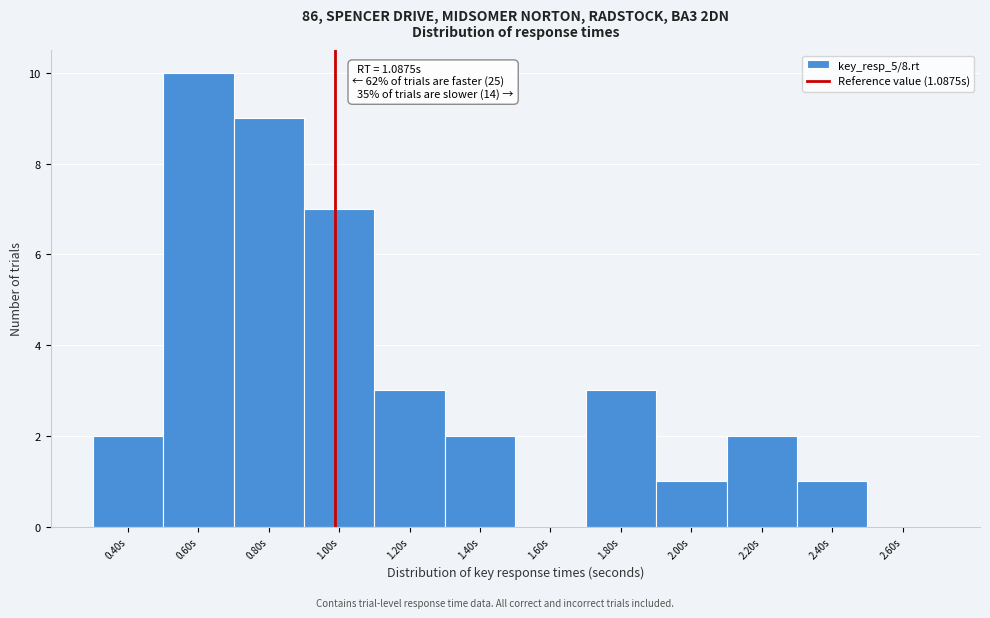

Reading left to right, what are all the values shown in this chart?

0.40s=2	0.60s=10	0.80s=9	1.00s=7	1.20s=3	1.40s=2	1.60s=0	1.80s=3	2.00s=1	2.20s=2	2.40s=1	2.60s=0